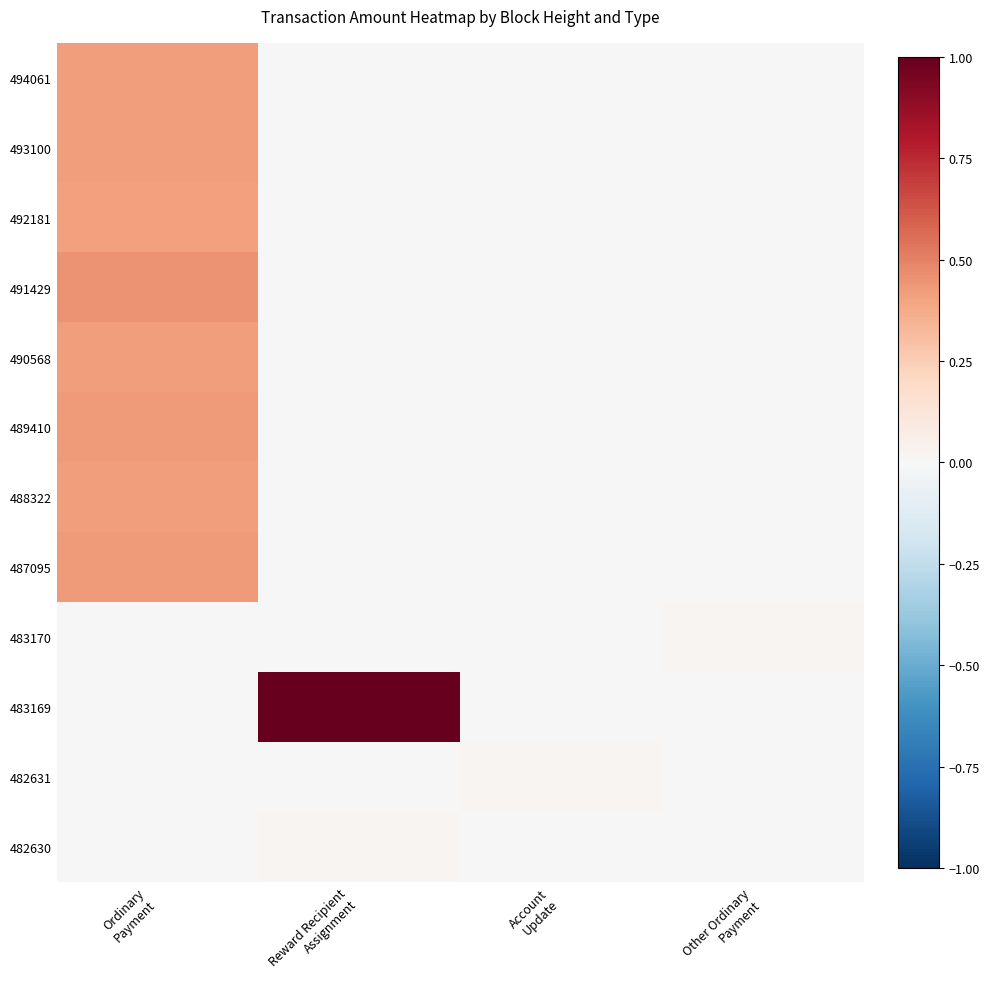

At how many categories does at least one series exceed 0?

4